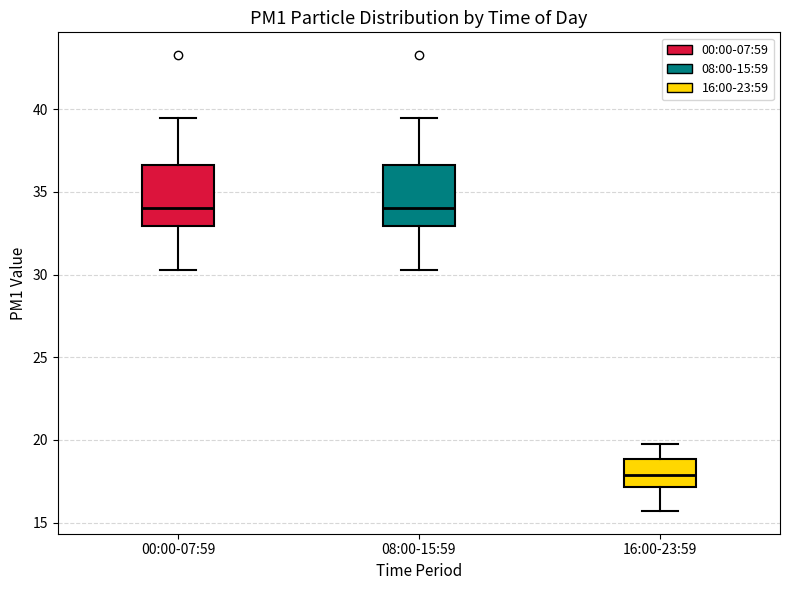

Reading left to right, transcribe this box plot: for each box, give where its median line is, the range the box spans, and where its two whiskers end, as read against the y-axis. The values are not printed on the chart, so give them approximately, as read against the axis.

00:00-07:59: median 34.0, box 33.0 to 36.5, whiskers 30.5 to 39.5
08:00-15:59: median 34.0, box 33.0 to 36.5, whiskers 30.5 to 39.5
16:00-23:59: median 18.0, box 17.0 to 19.0, whiskers 15.5 to 20.0